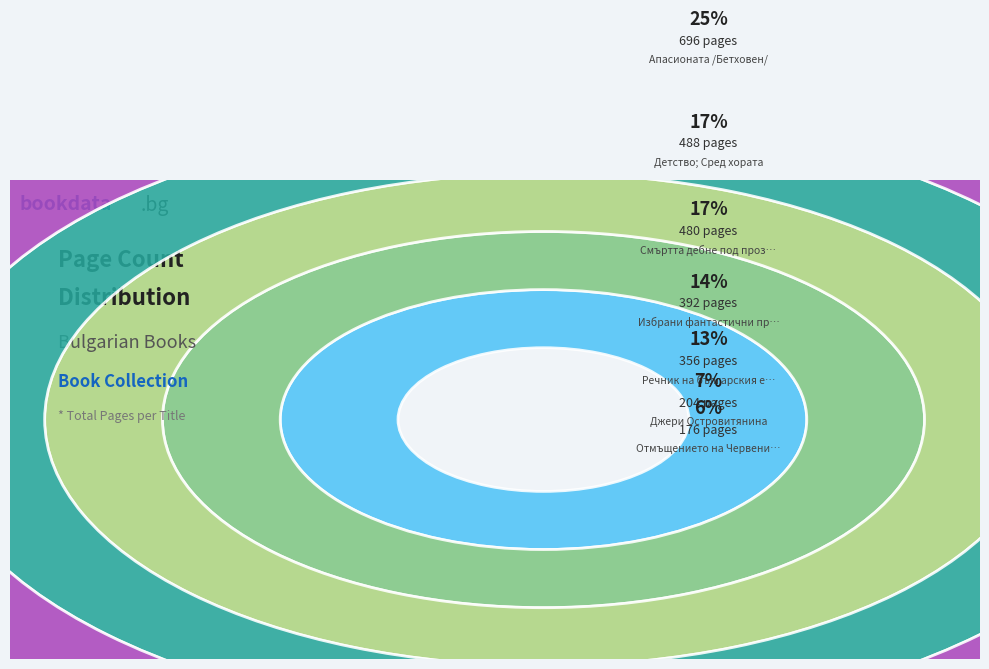

Which category has the biggest portion of the pie?

Апасионата /Бетховен/